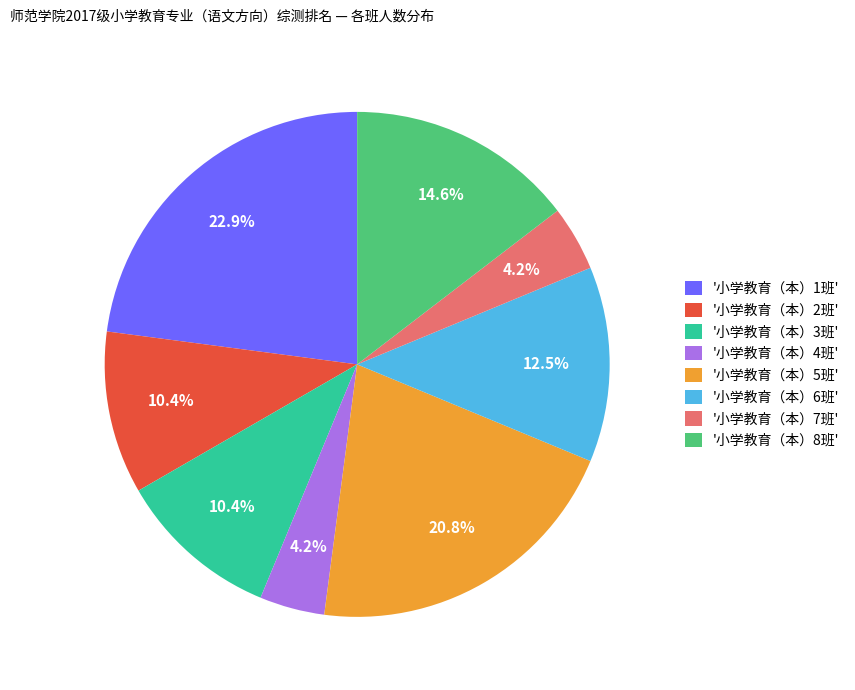

To the nearest percent, what is the difference between the largest and smallest slice percentages?

19%